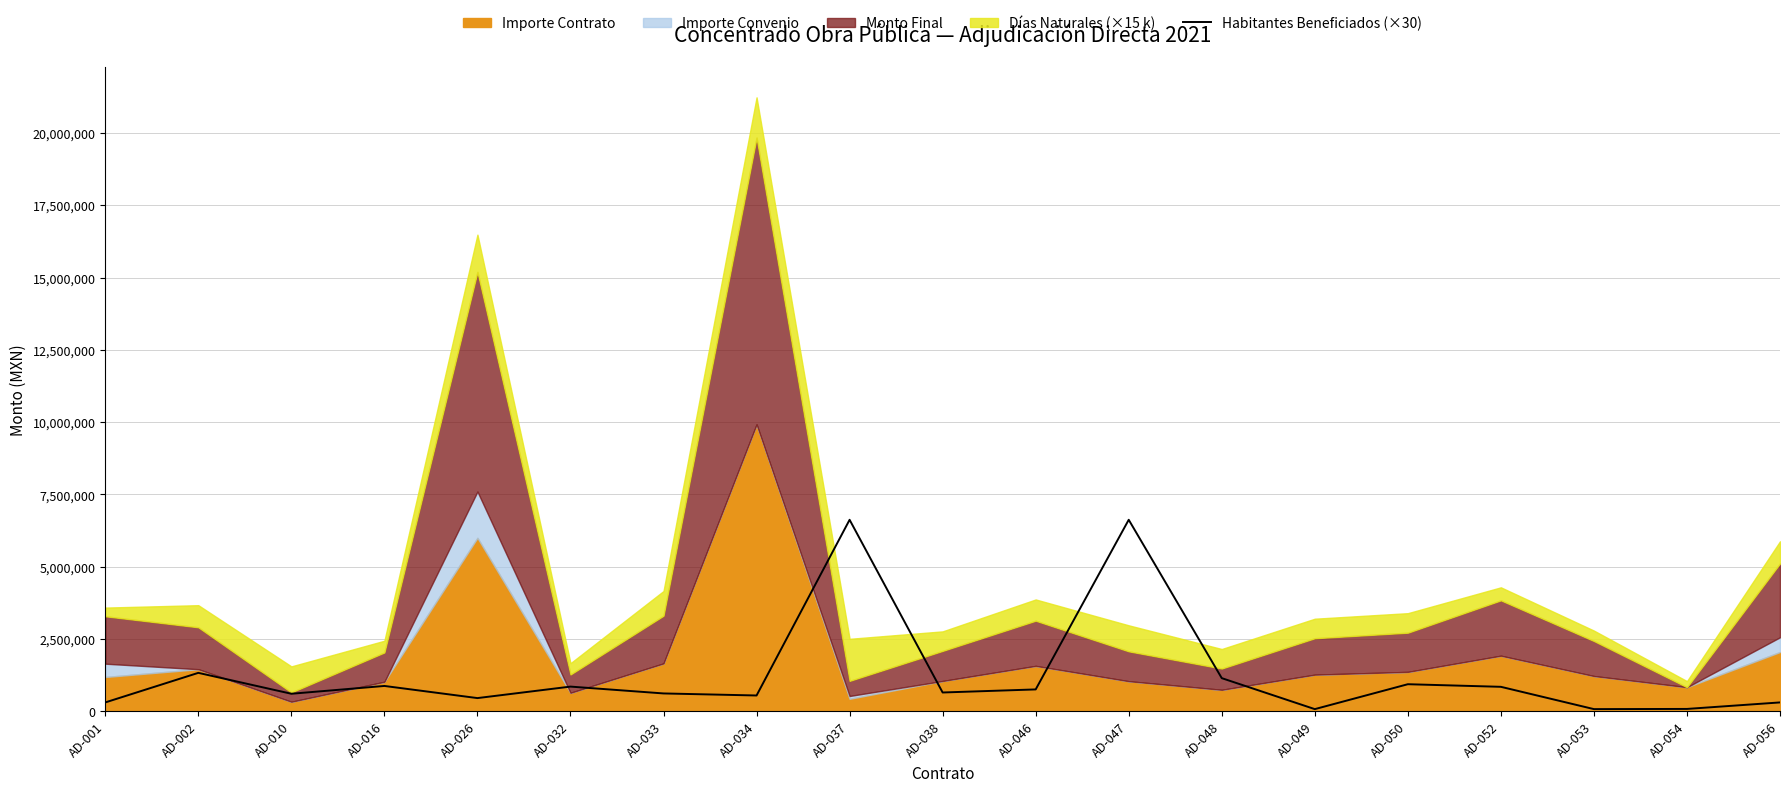

The value of Habitantes Beneficiados (×30) at AD-052 is 840000. True or false?

True